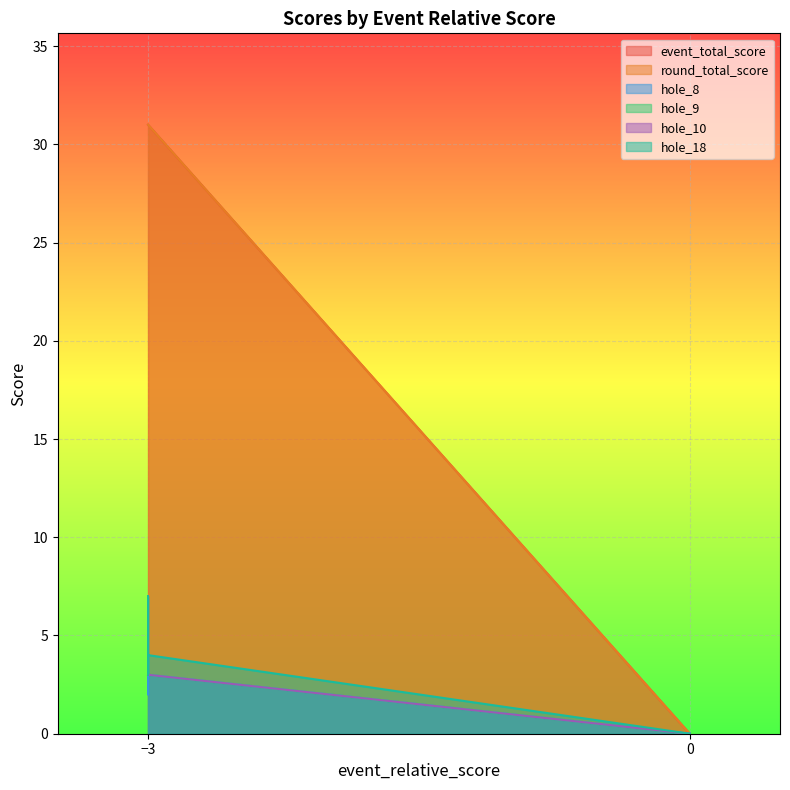

The hole_9 series shows 3 at -3. True or false?

True